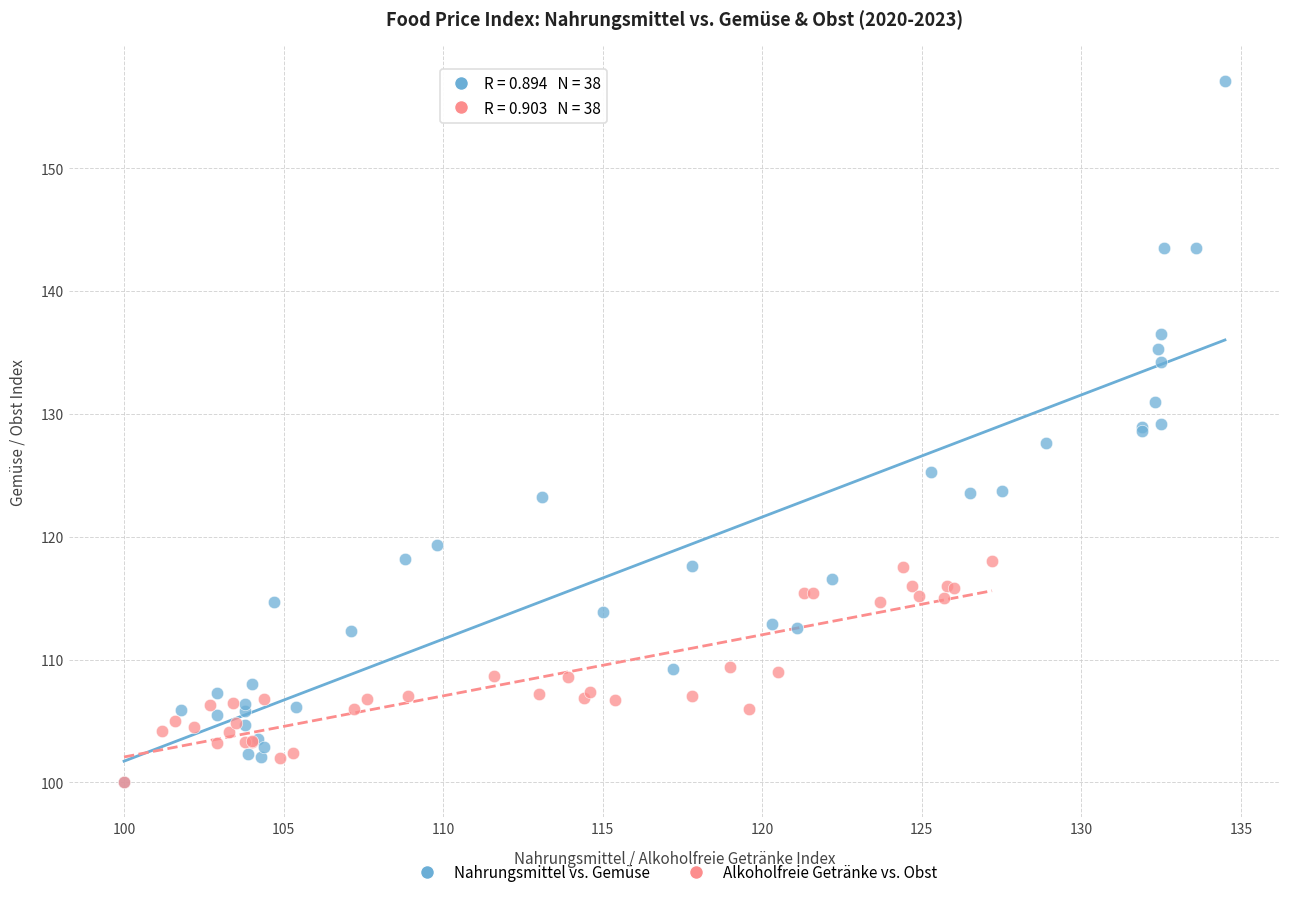

What are all the series names shown in the legend?

Nahrungsmittel vs. Gemüse, Alkoholfreie Getränke vs. Obst